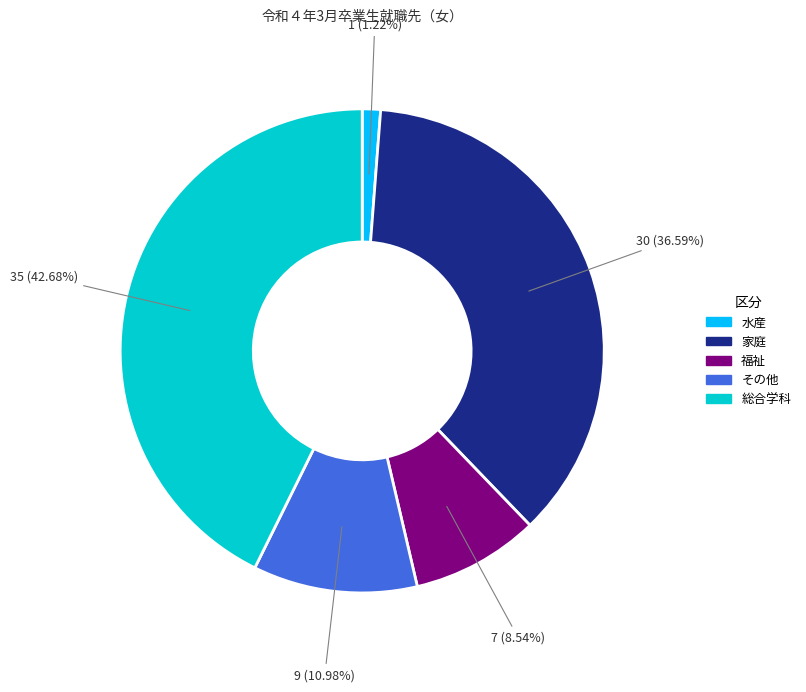

Between 水産 and 福祉, which is larger?

福祉